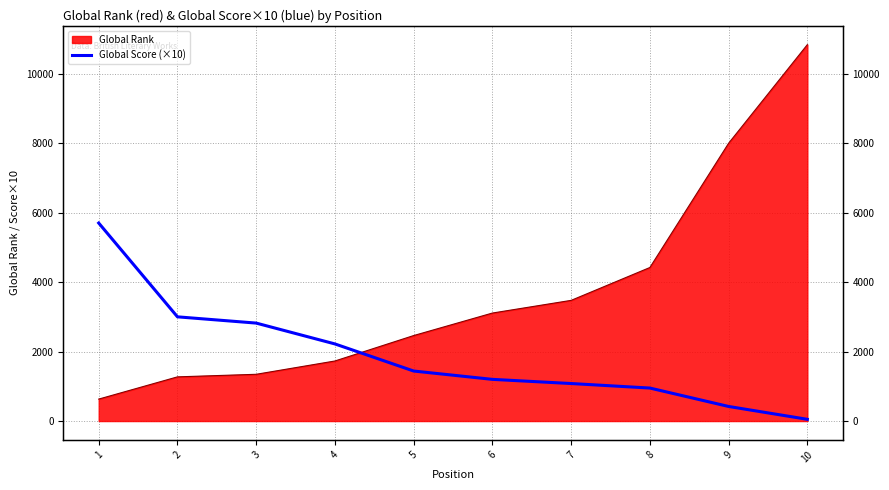

True or false: there are more than 2 points higher than both neighbors.

False